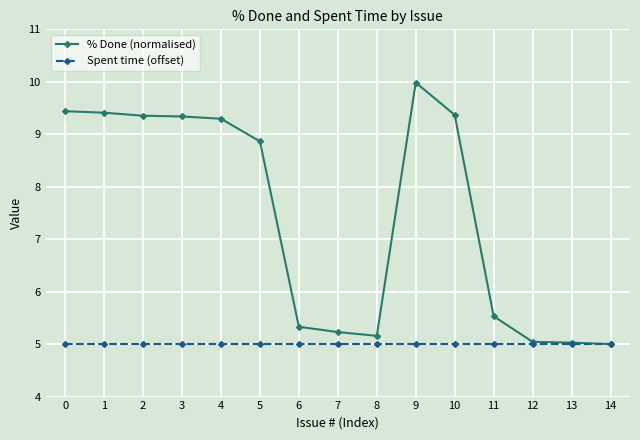

Does the chart display data point markers on the line(s)?

Yes